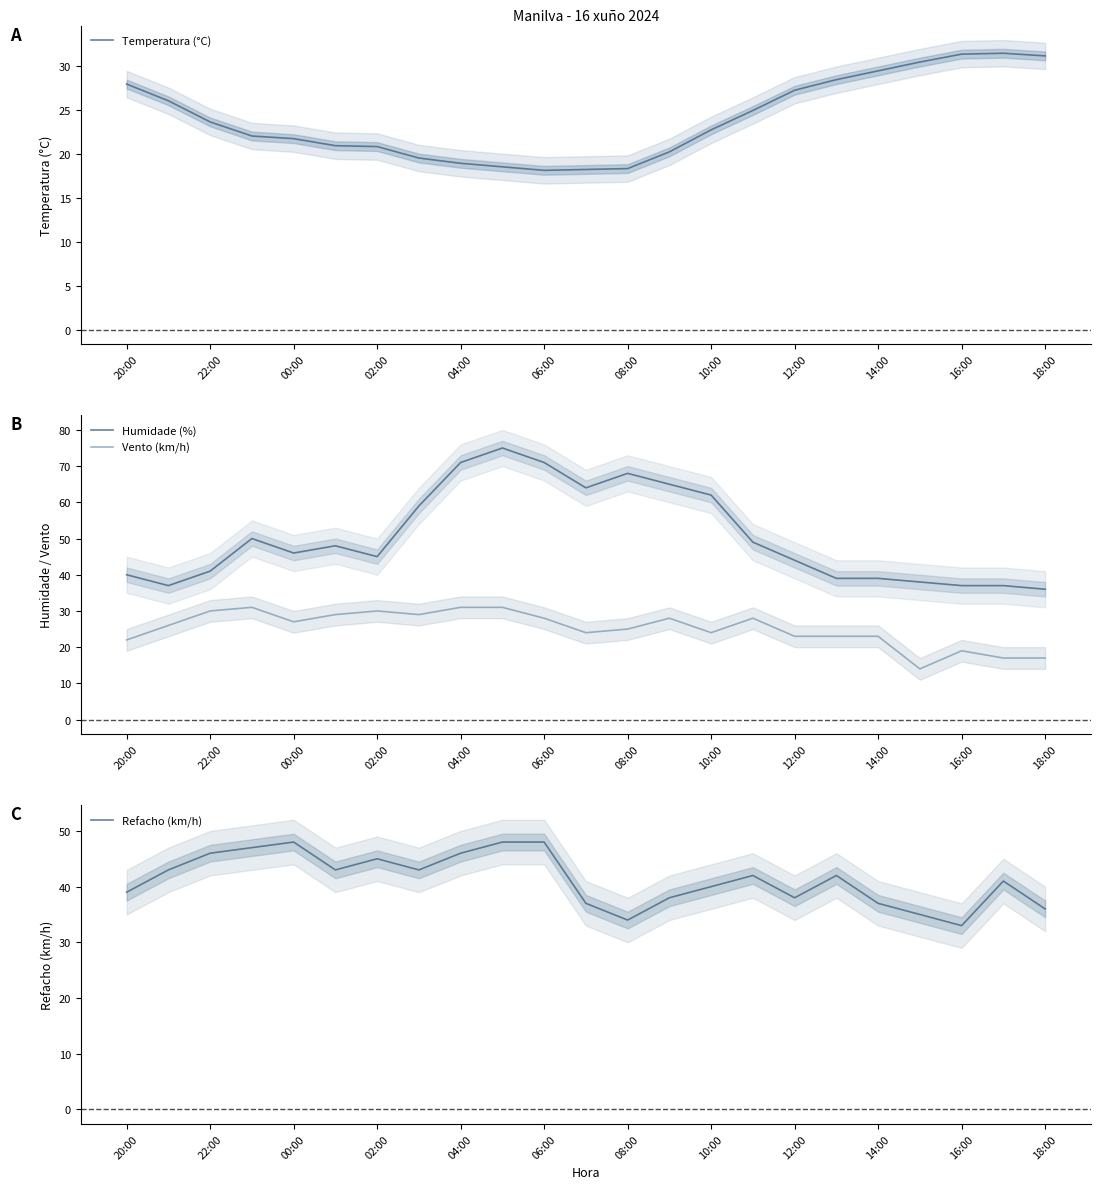

What is the average value of the Humidade (%) series?

50